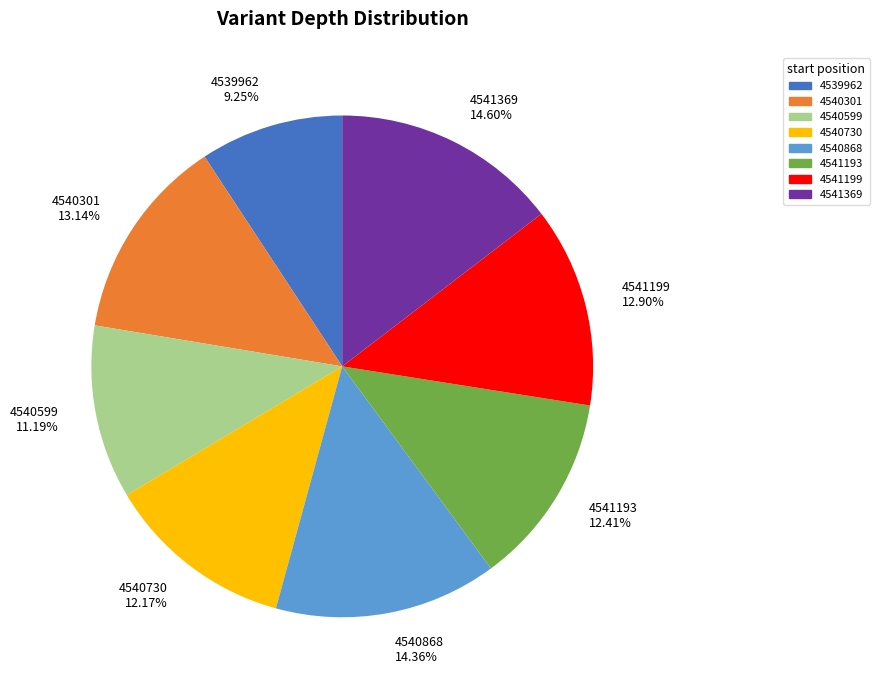

Is it true that 4541199 is 1% of the pie?

False